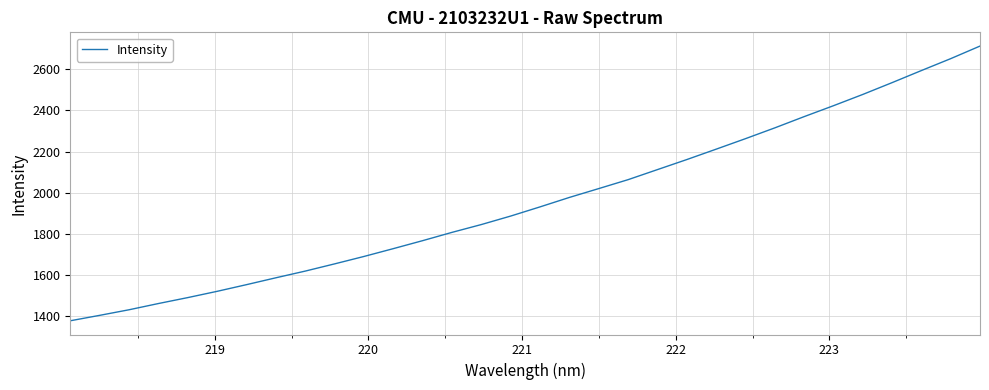

What is the difference between the maximum and minimum values?

1334.9